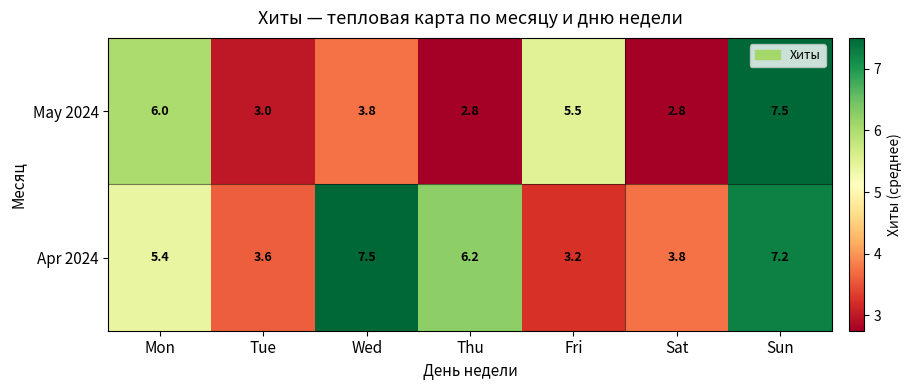

Between Mon and Wed, which series saw the biggest shift?

May 2024